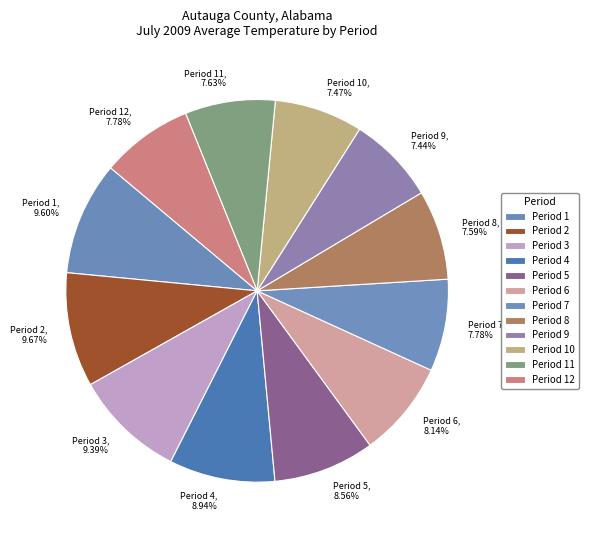

What is the ratio of the value at Period 8 to the value at Period 2?

0.8